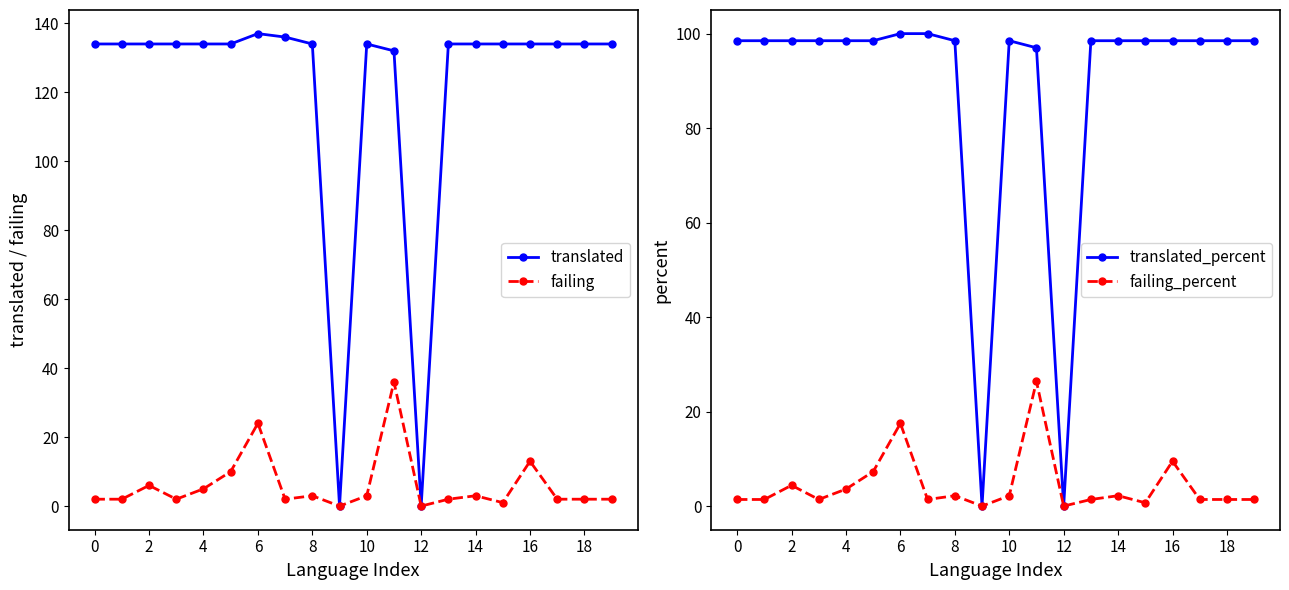

Which series has the largest total across all categories?

translated